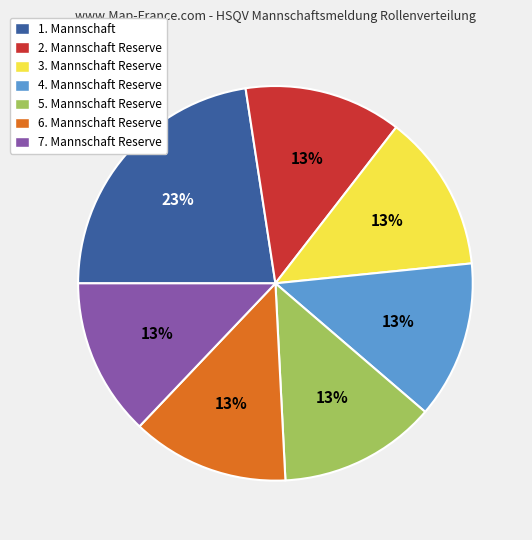

To the nearest percent, what percentage of the pie is 4. Mannschaft Reserve?

13%